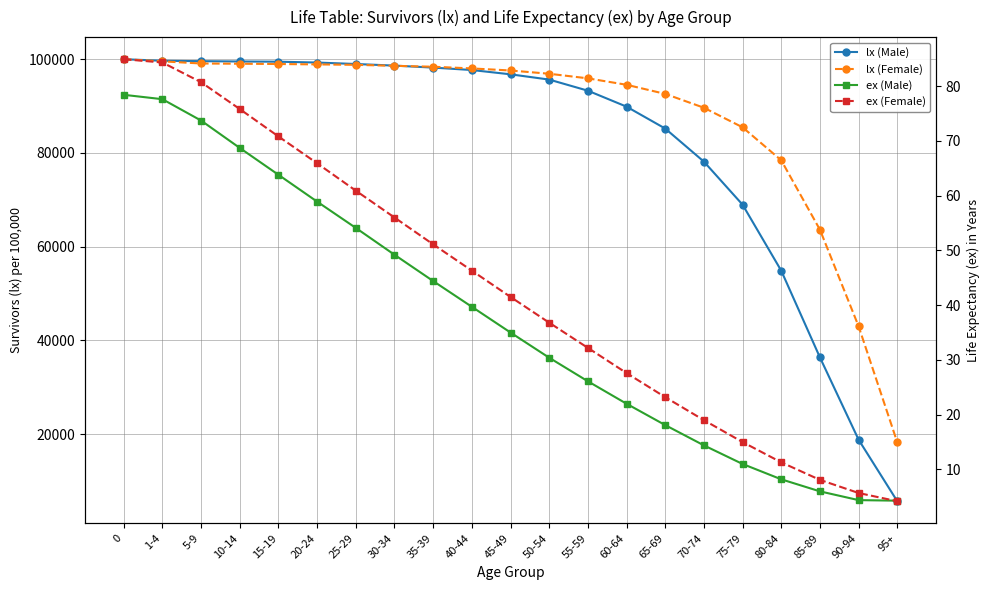

The ex (Male) series shows 58.9 at 20-24. True or false?

True